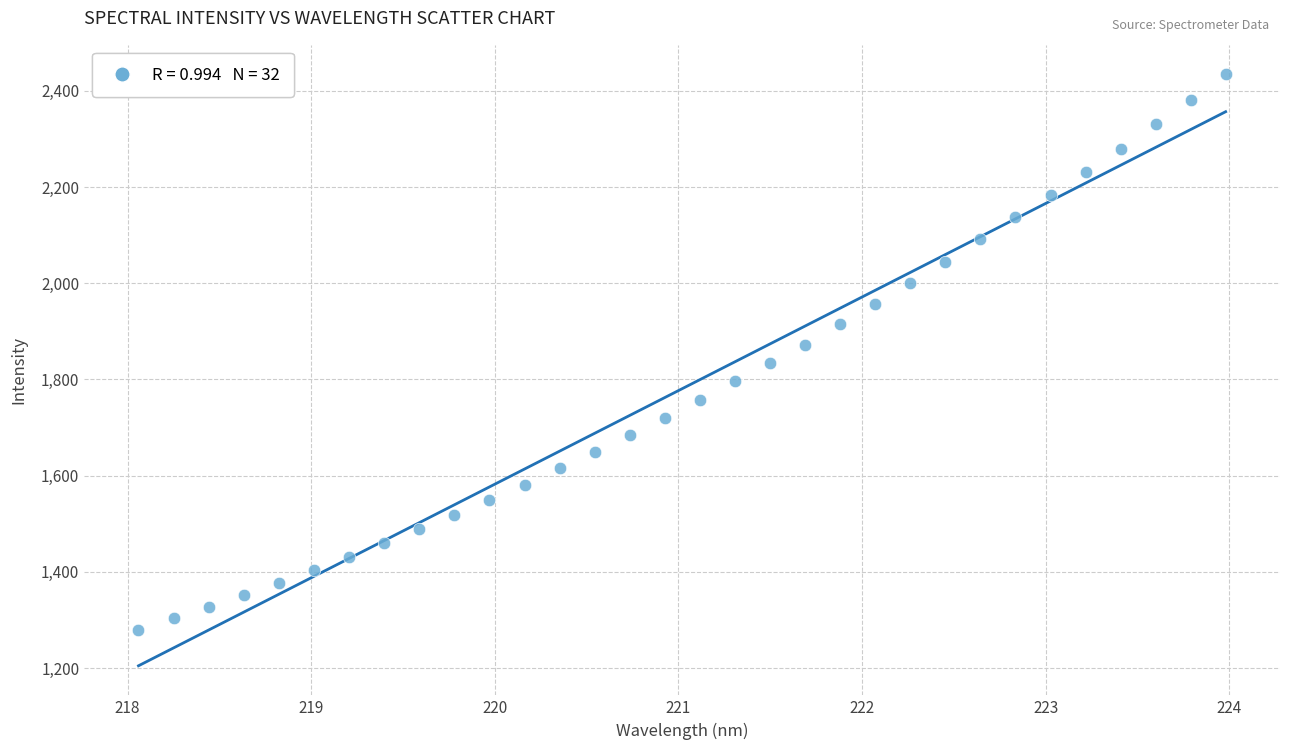

What is the range of X values (max minus min)?

5.9